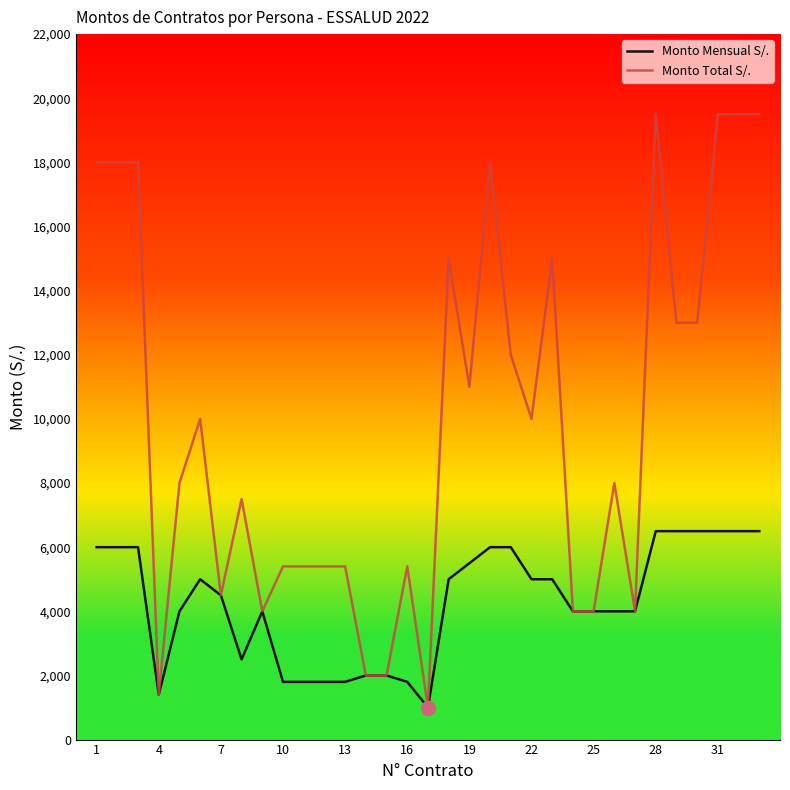

How many lines are shown in the chart?

2